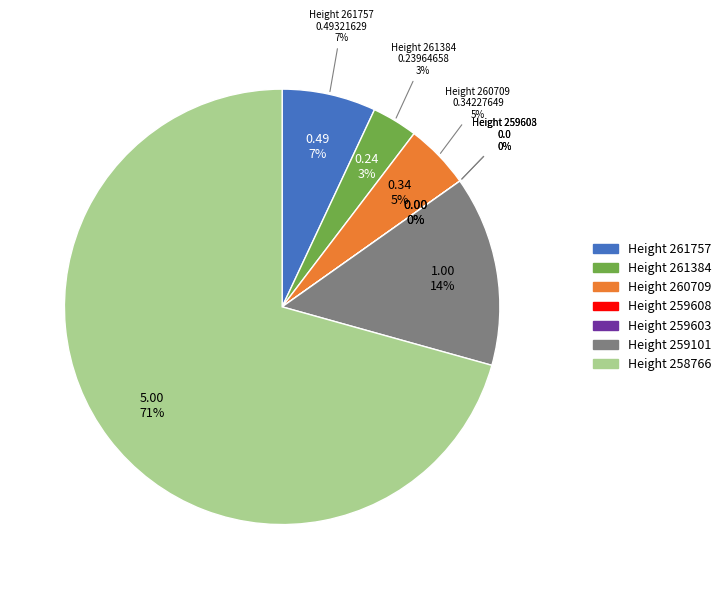

How many slices are in this pie chart?

7